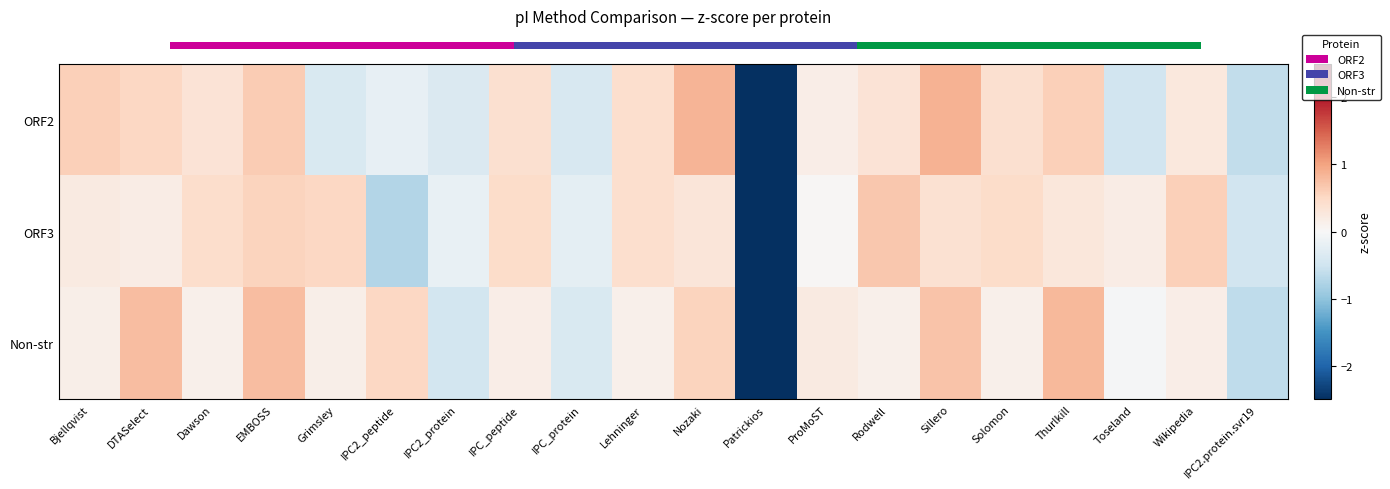

Between IPC2_peptide and Solomon, which is larger?

Solomon